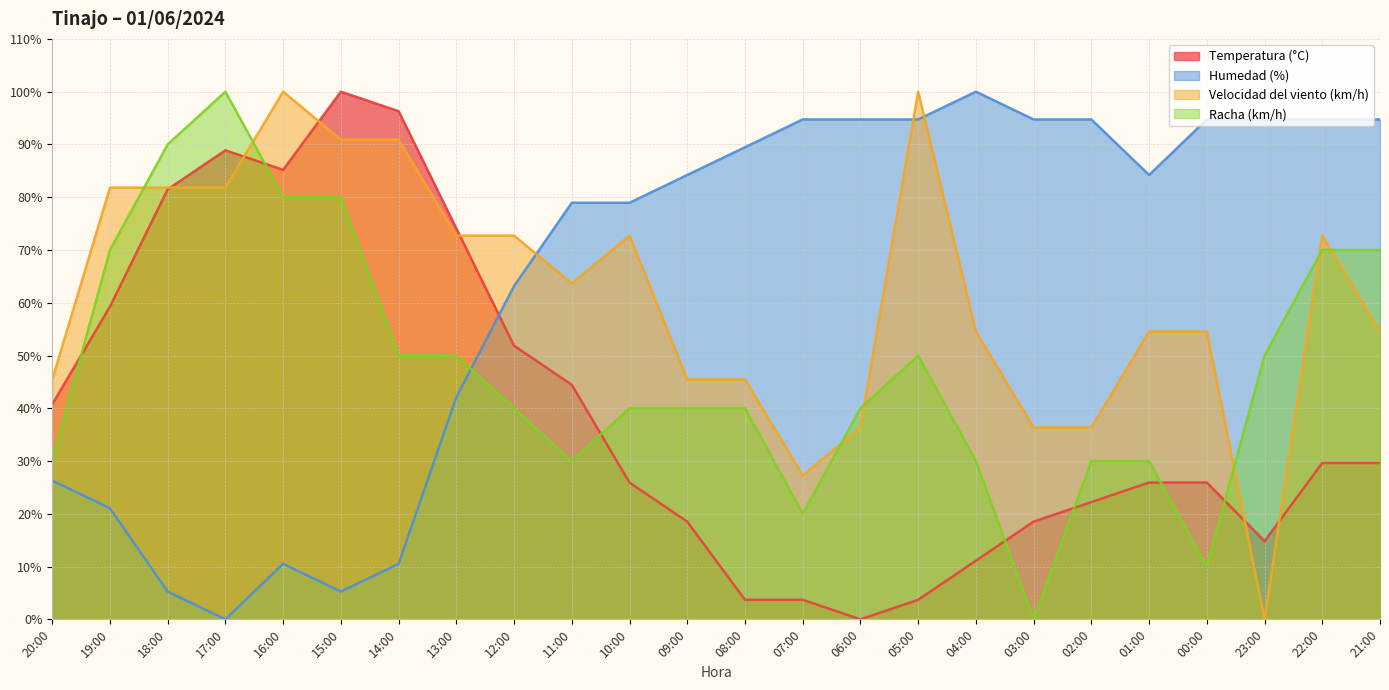

What is the total value across all series at 04:00?

195.7